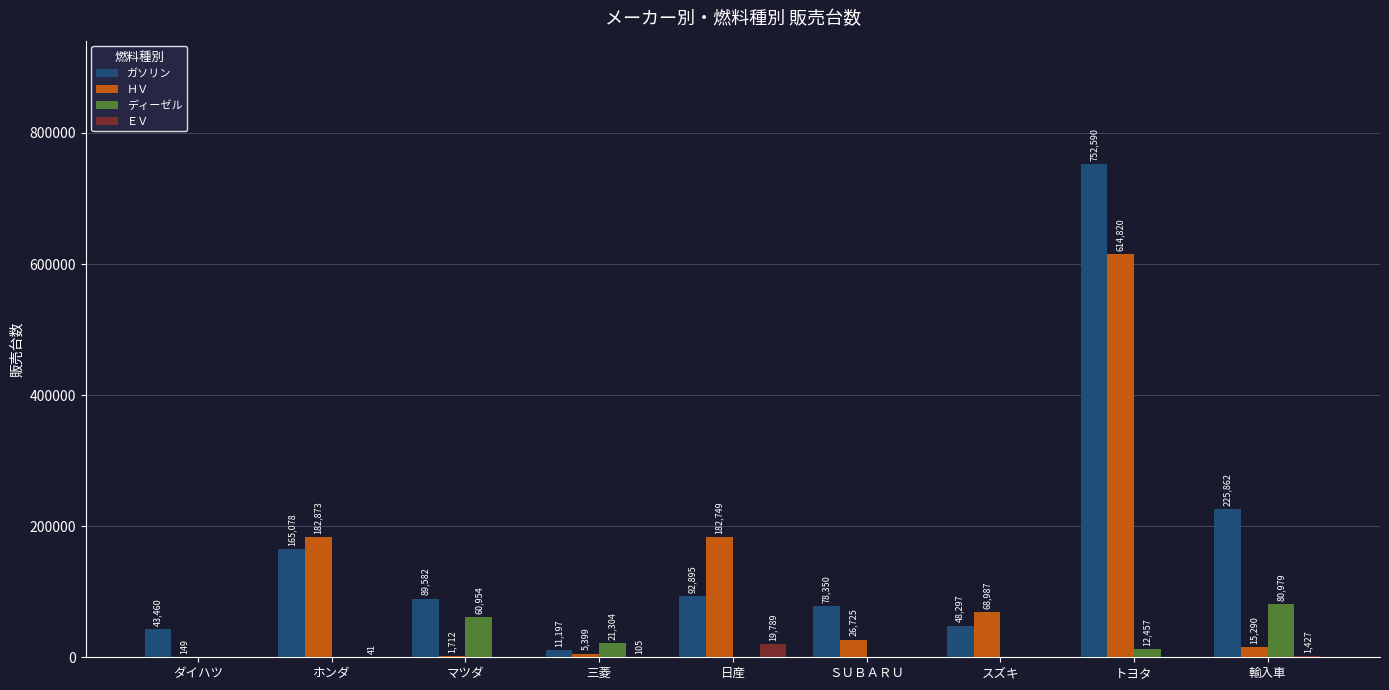

What is the sum of all ガソリン values?

1507311